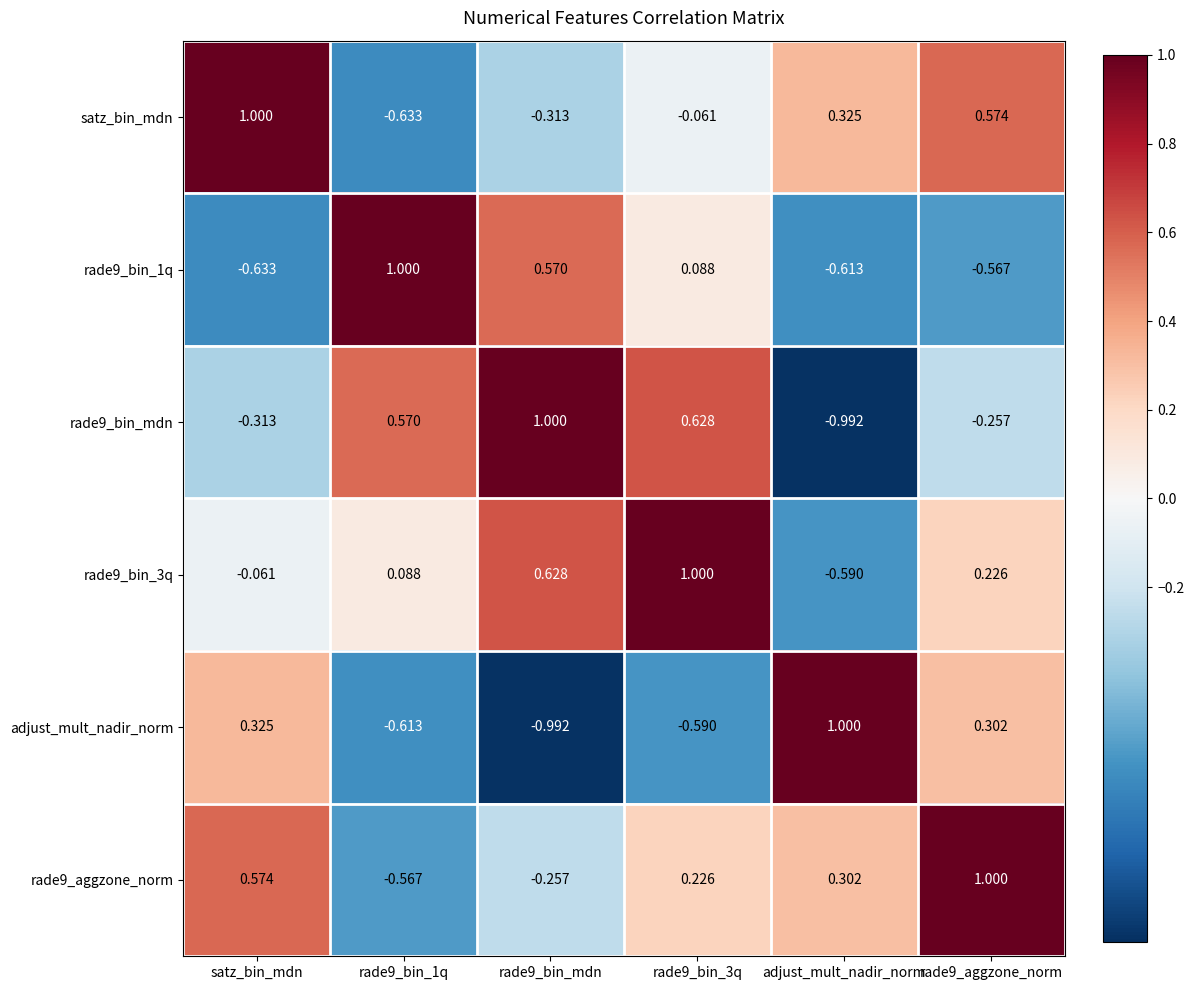

Where does the satz_bin_mdn series first go above 0?

satz_bin_mdn